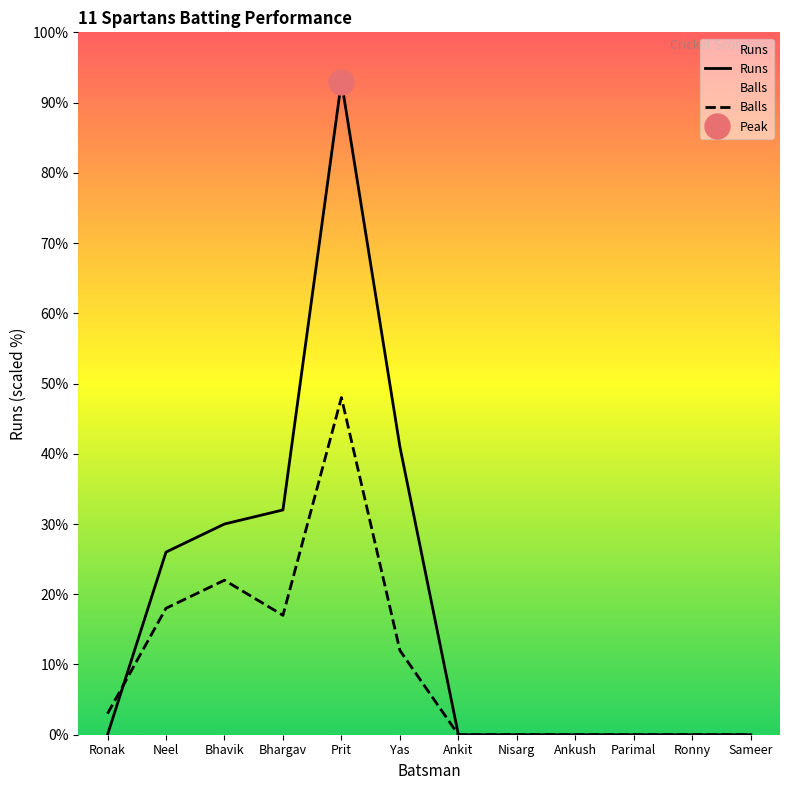

List the series in order of their peak value, lowest first.

Balls, Runs